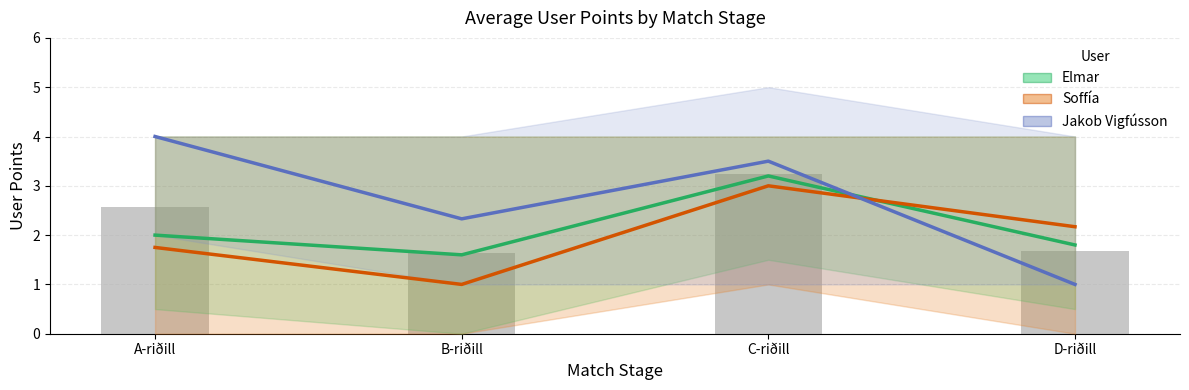

Rank the series by their average value, from lowest to highest.

Soffía, Elmar, Jakob Vigfússon